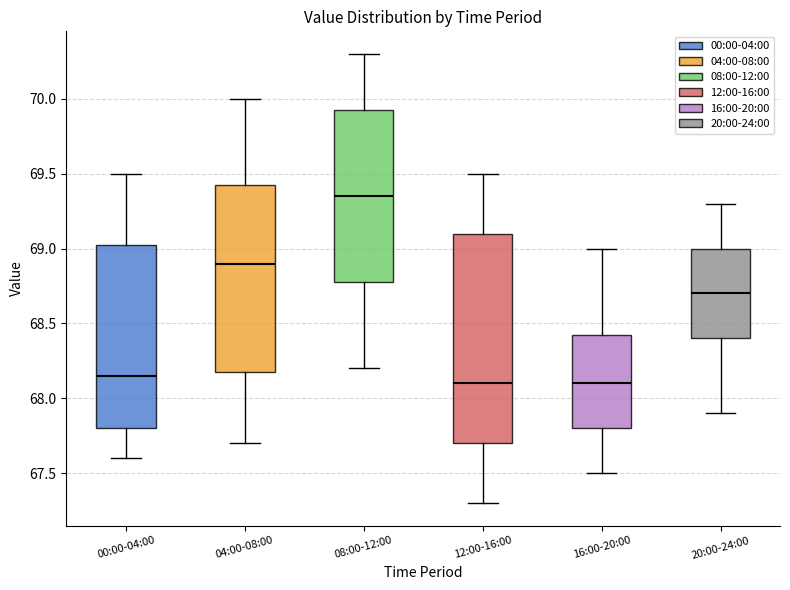

Reading left to right, transcribe this box plot: for each box, give where its median line is, the range the box spans, and where its two whiskers end, as read against the y-axis. The values are not printed on the chart, so give them approximately, as read against the axis.

00:00-04:00: median 68.15, box 67.80 to 69.05, whiskers 67.60 to 69.50
04:00-08:00: median 68.90, box 68.20 to 69.45, whiskers 67.70 to 70.00
08:00-12:00: median 69.35, box 68.80 to 69.95, whiskers 68.20 to 70.30
12:00-16:00: median 68.10, box 67.70 to 69.10, whiskers 67.30 to 69.50
16:00-20:00: median 68.10, box 67.80 to 68.45, whiskers 67.50 to 69.00
20:00-24:00: median 68.70, box 68.40 to 69.00, whiskers 67.90 to 69.30